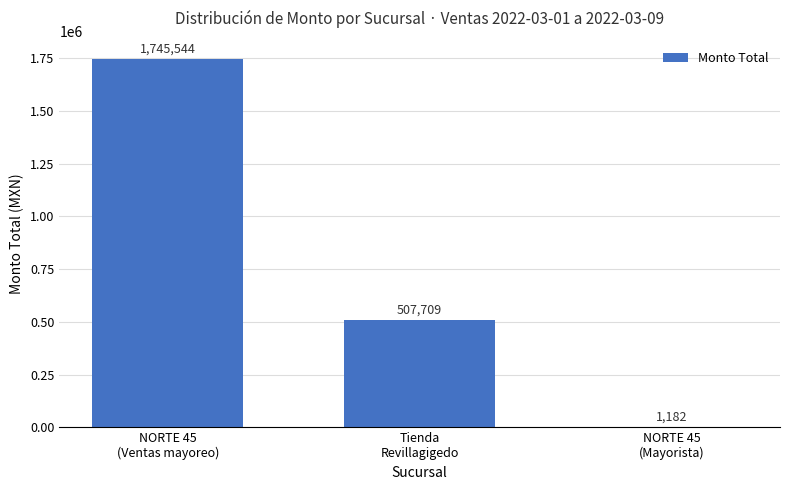

How many values exceed 507709?

2